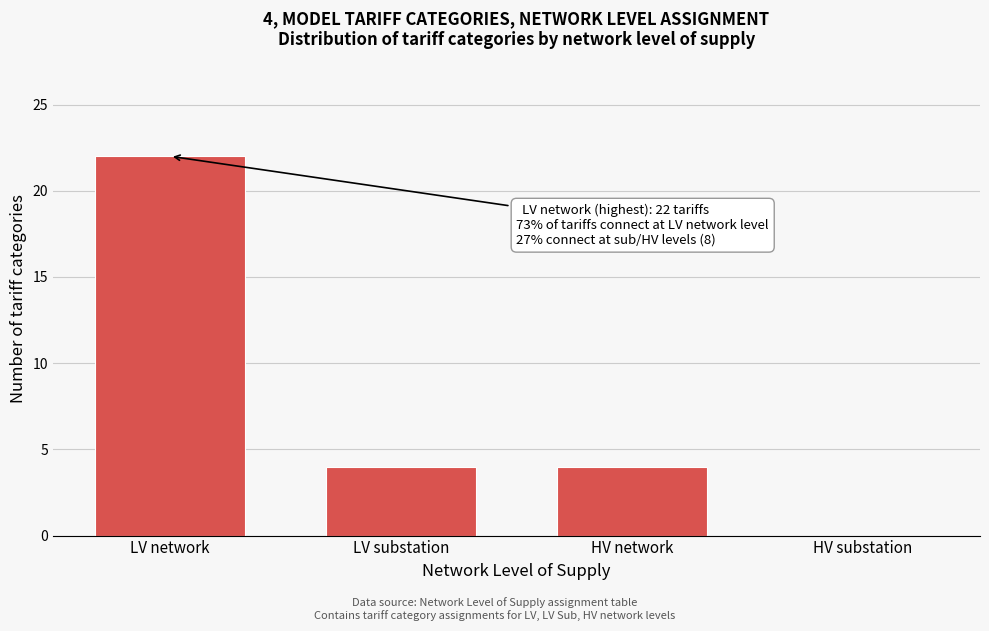

Reading left to right, extract all data points from this chart.

LV network=22	LV substation=4	HV network=4	HV substation=0